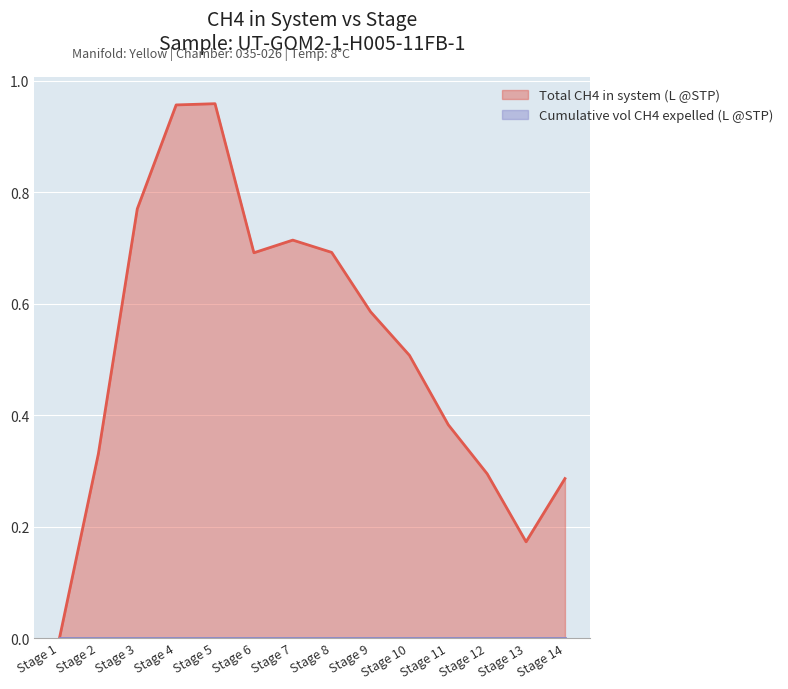

Reading left to right, extract all data points from this chart.

Stage 1=0.0	Stage 2=0.3	Stage 3=0.8	Stage 4=1.0	Stage 5=1.0	Stage 6=0.7	Stage 7=0.7	Stage 8=0.7	Stage 9=0.6	Stage 10=0.5	Stage 11=0.4	Stage 12=0.3	Stage 13=0.2	Stage 14=0.3